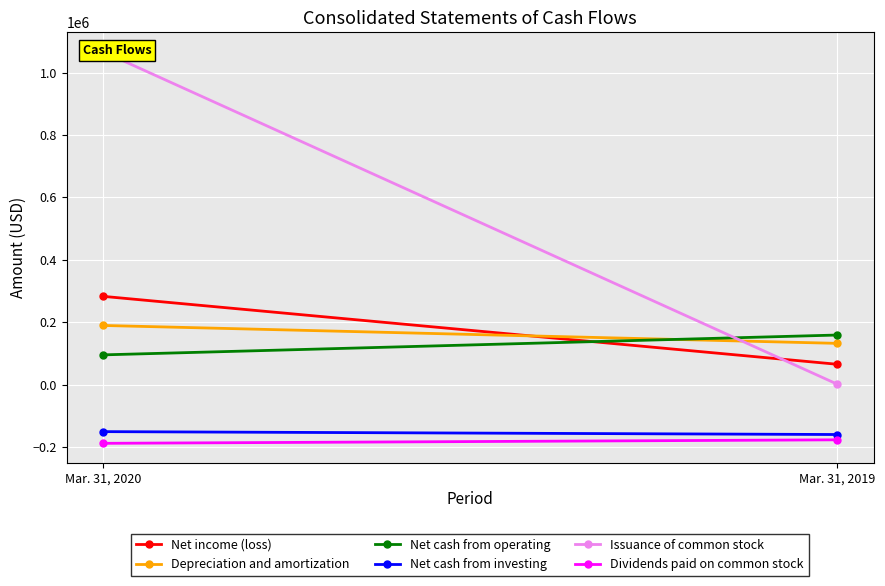

Reading left to right, list all the values displayed in this chart.

Net income (loss): Mar. 31, 2020=282540	Mar. 31, 2019=64990
Depreciation and amortization: Mar. 31, 2020=189276	Mar. 31, 2019=131951
Net cash from operating: Mar. 31, 2020=95042	Mar. 31, 2019=158582
Net cash from investing: Mar. 31, 2020=-151011	Mar. 31, 2019=-160277
Issuance of common stock: Mar. 31, 2020=1066428	Mar. 31, 2019=1578
Dividends paid on common stock: Mar. 31, 2020=-188500	Mar. 31, 2019=-177286